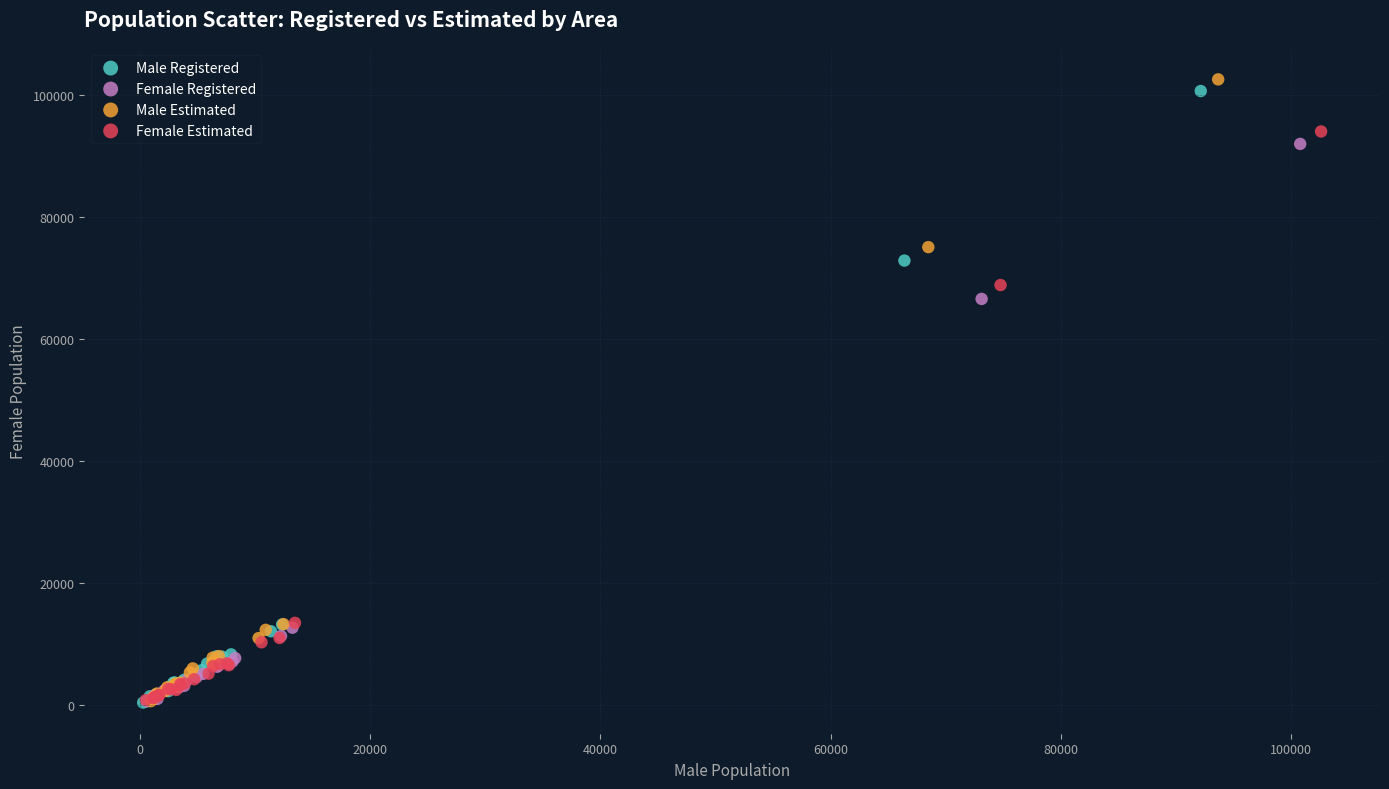

Which series has the widest spread of Y values?

Male Estimated